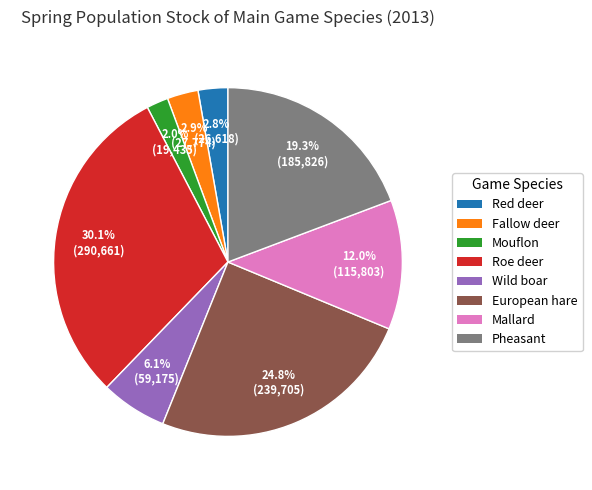

Is there a majority slice in this chart?

No